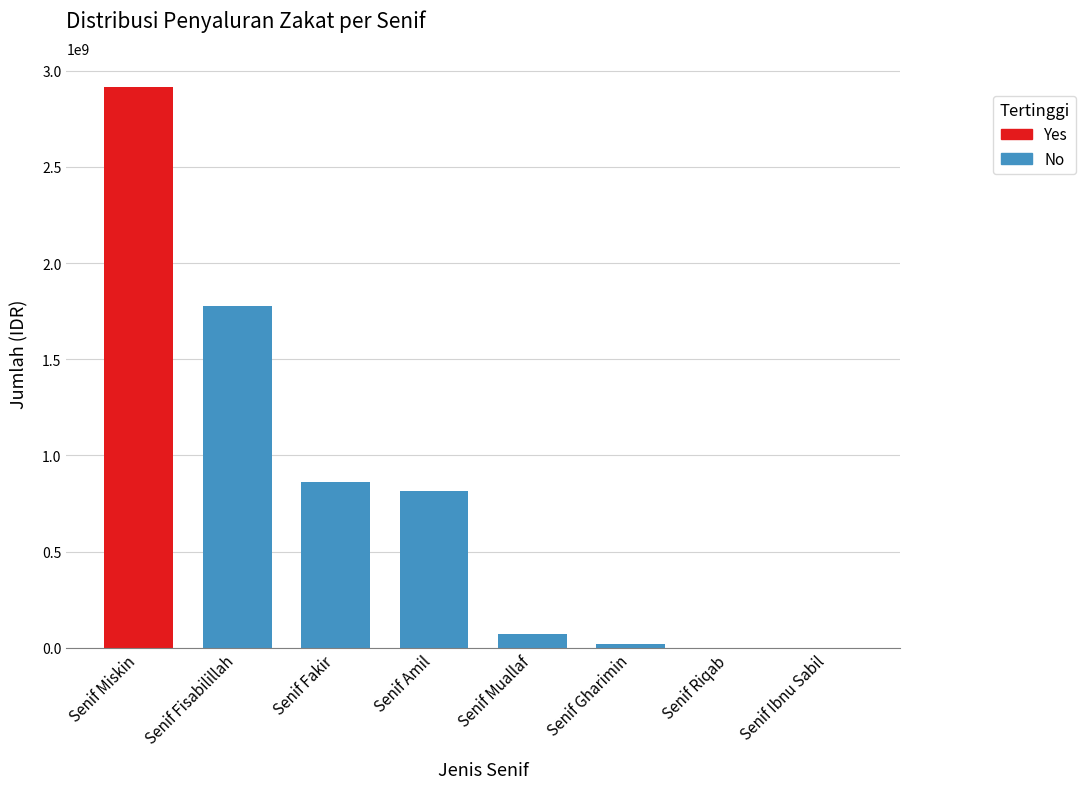

Is it true that the value at Senif Gharimin is 17500000?

True